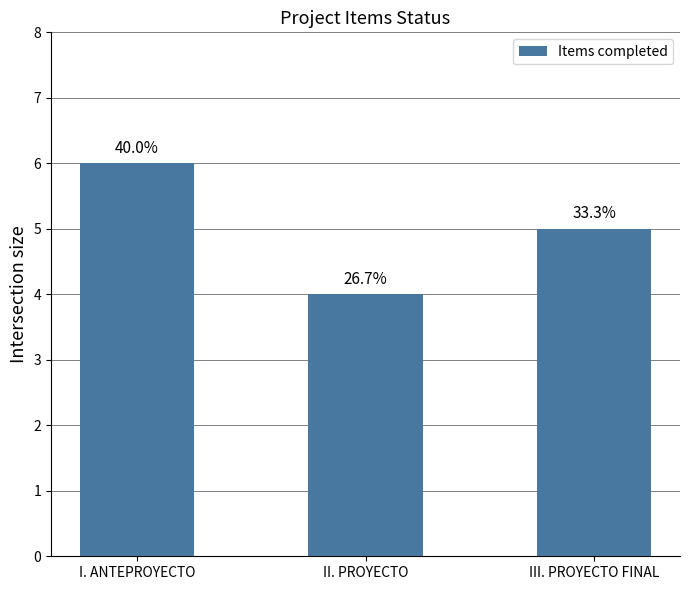

What is the value of the 3rd bar from the left?

5